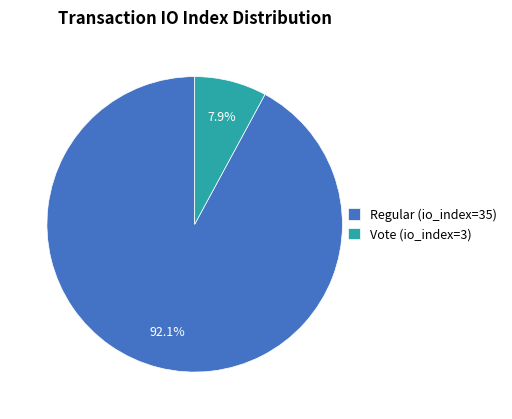

What is the largest slice in the pie chart?

Regular (io_index=35)